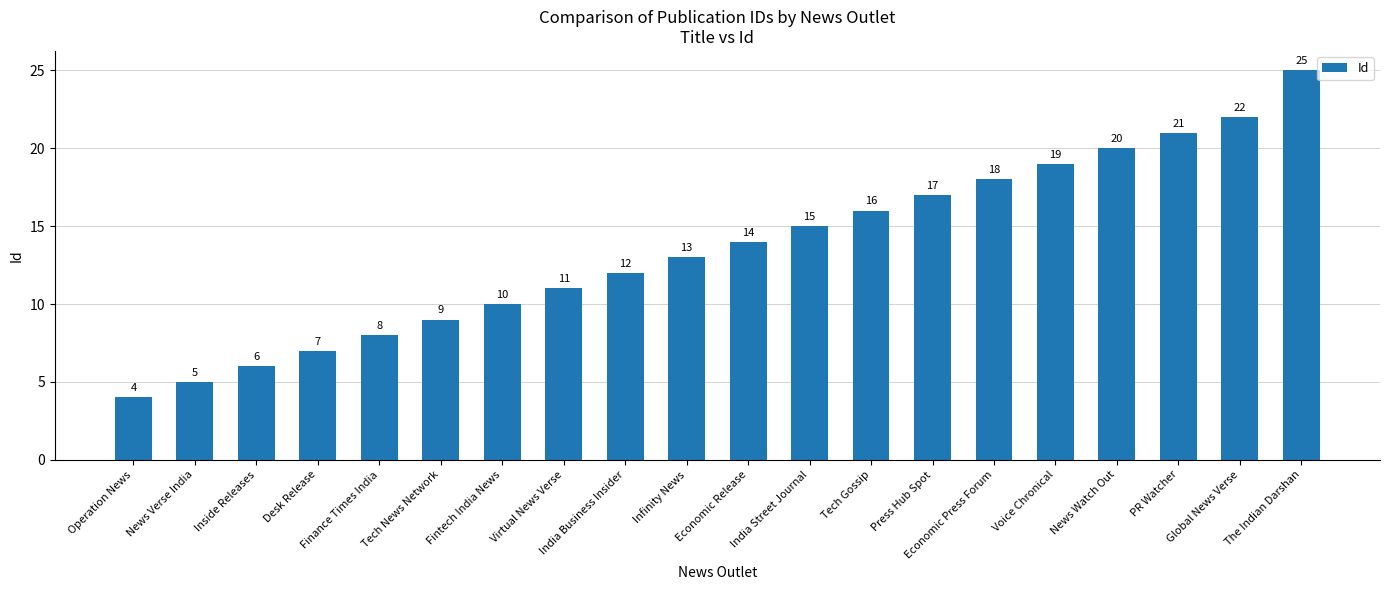

Which has a higher value, Fintech India News or Economic Release?

Economic Release